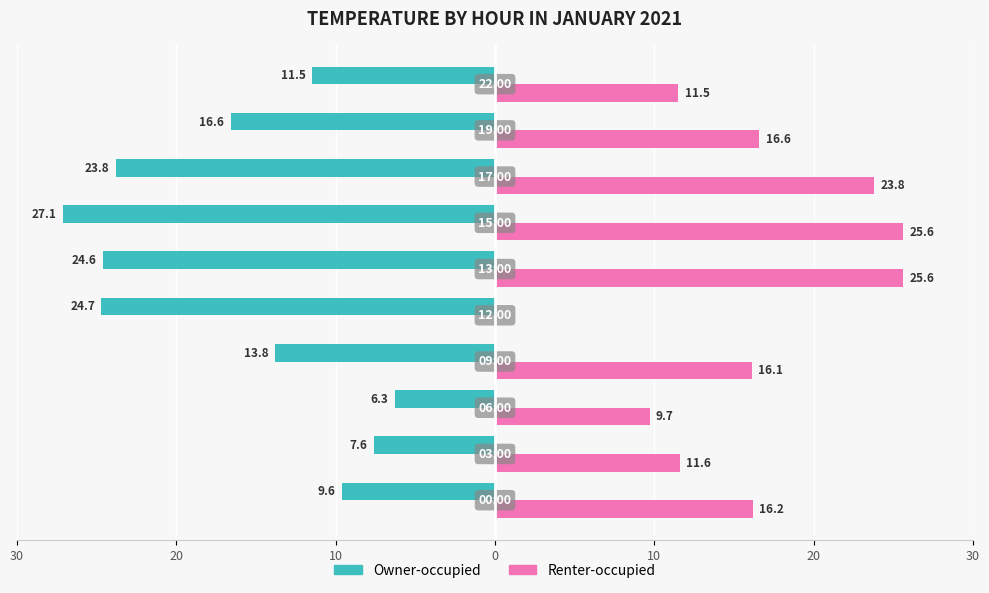

Reading left to right, what are all the values shown in this chart?

Owner-occupied: -9.6	-7.6	-6.3	-13.8	-24.7	-24.6	-27.1	-23.8	-16.6	-11.5
Renter-occupied: 16.2	11.6	9.7	16.1	0.0	25.6	25.6	23.8	16.6	11.5